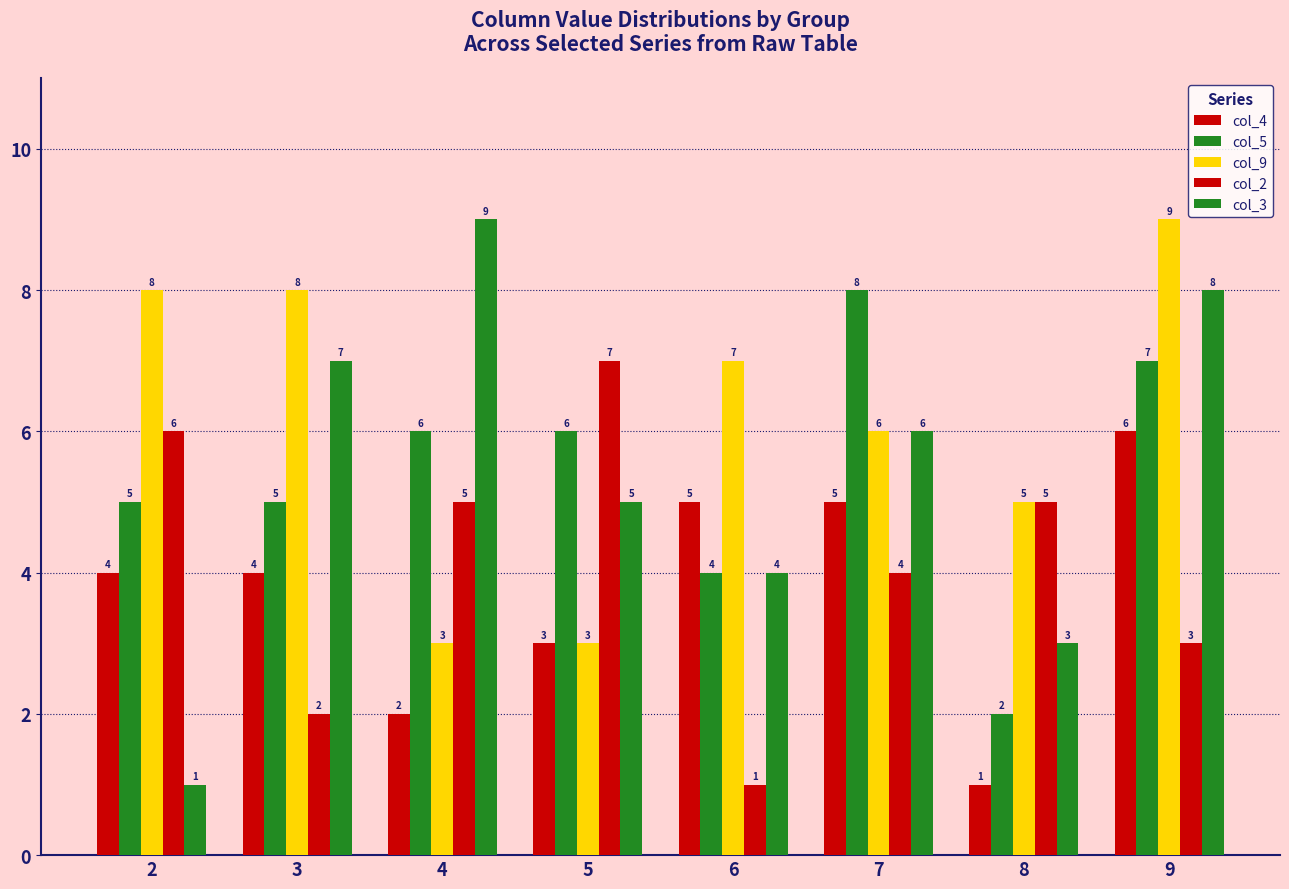

Count the number of categories in the chart.

8